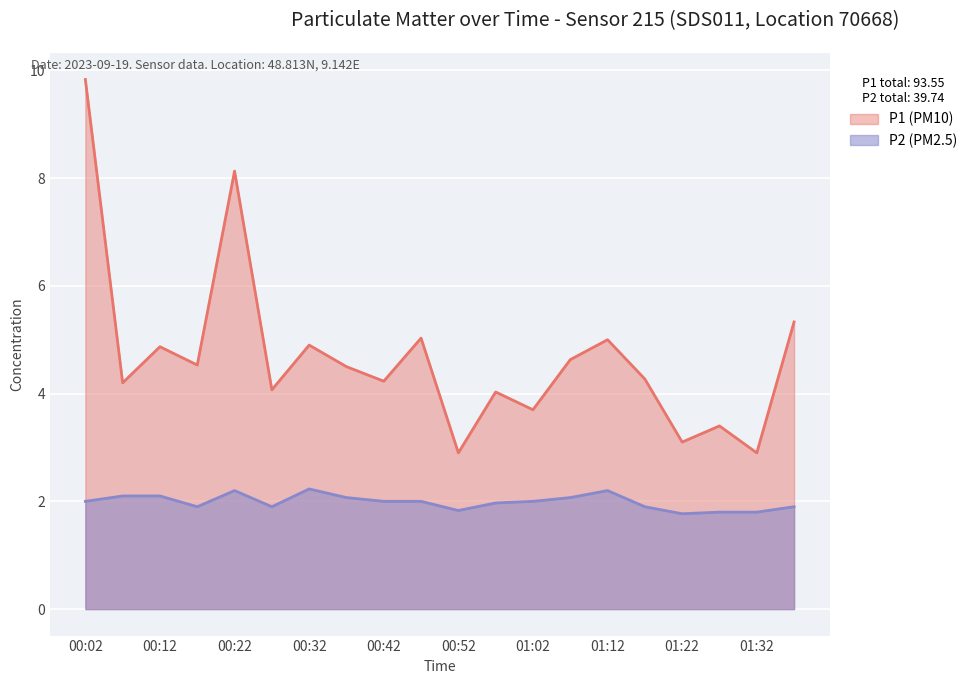

True or false: P2 and P1 intersect in this chart.

False